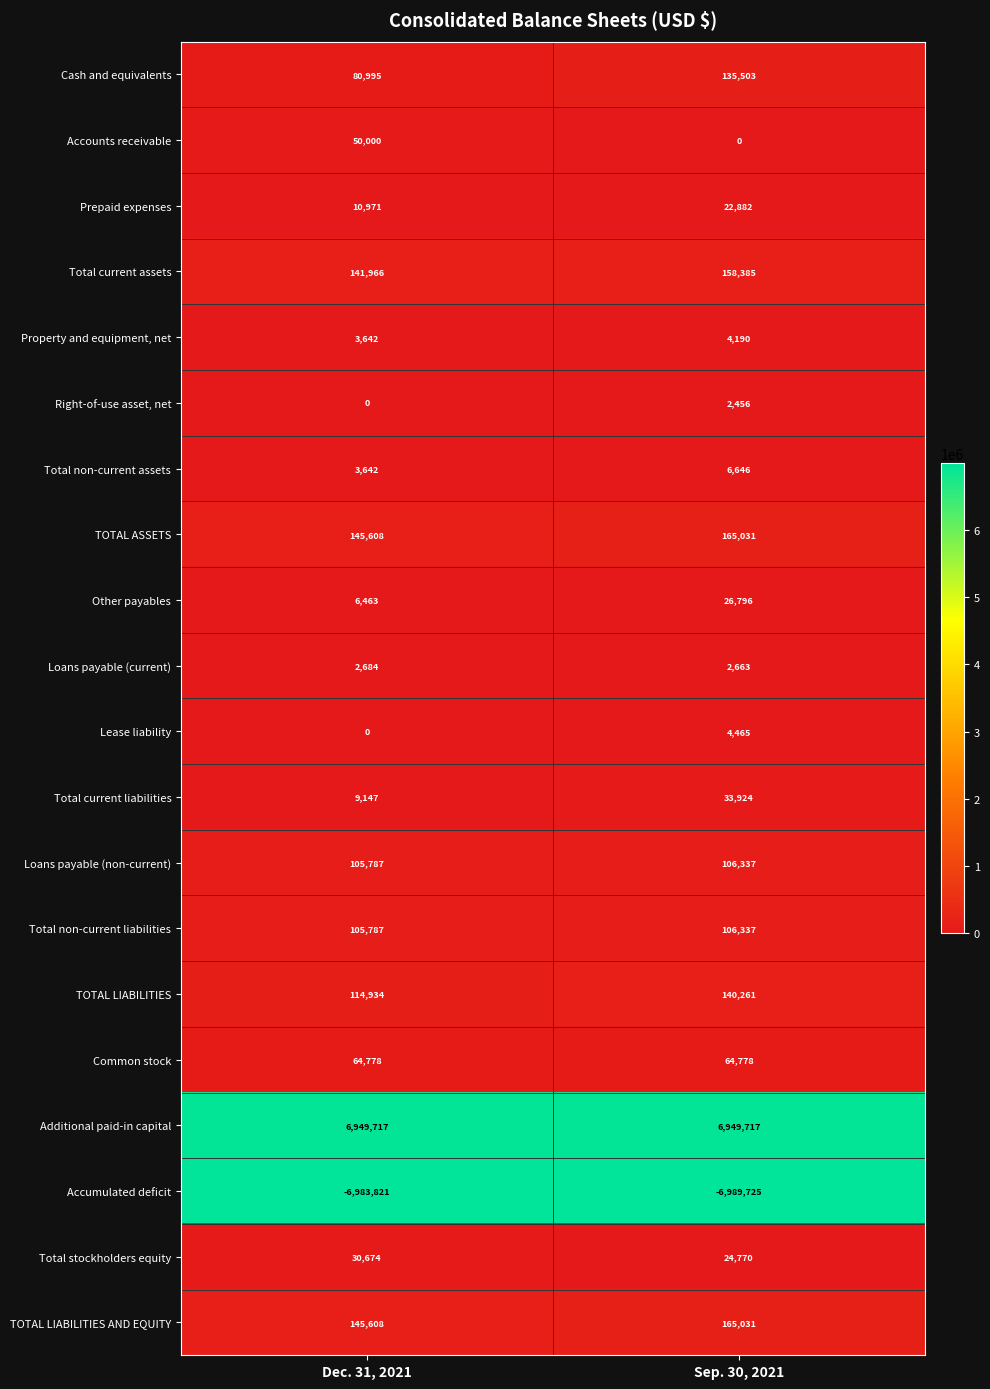

At how many categories does at least one series exceed 285532?

2